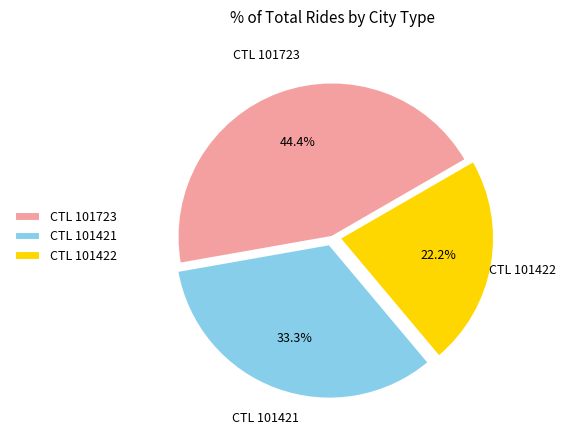

What is the smallest slice in the pie chart?

CTL 101422